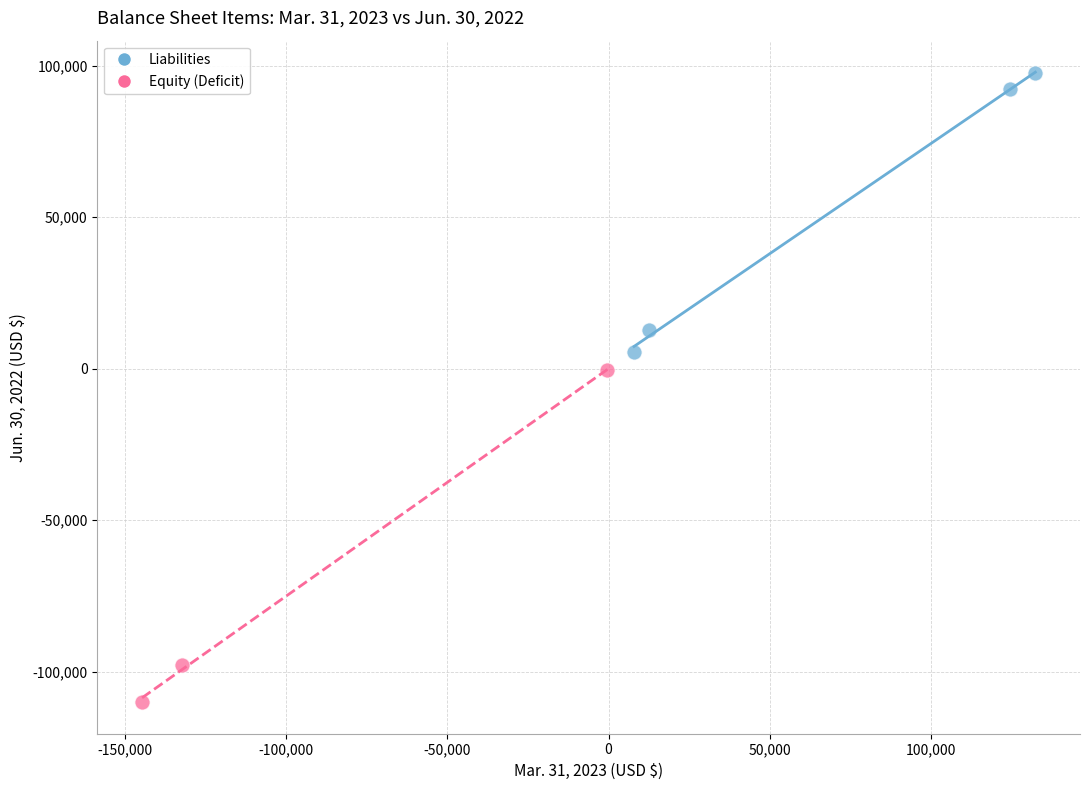

Which series contains the lowest Y value?

Equity (Deficit)